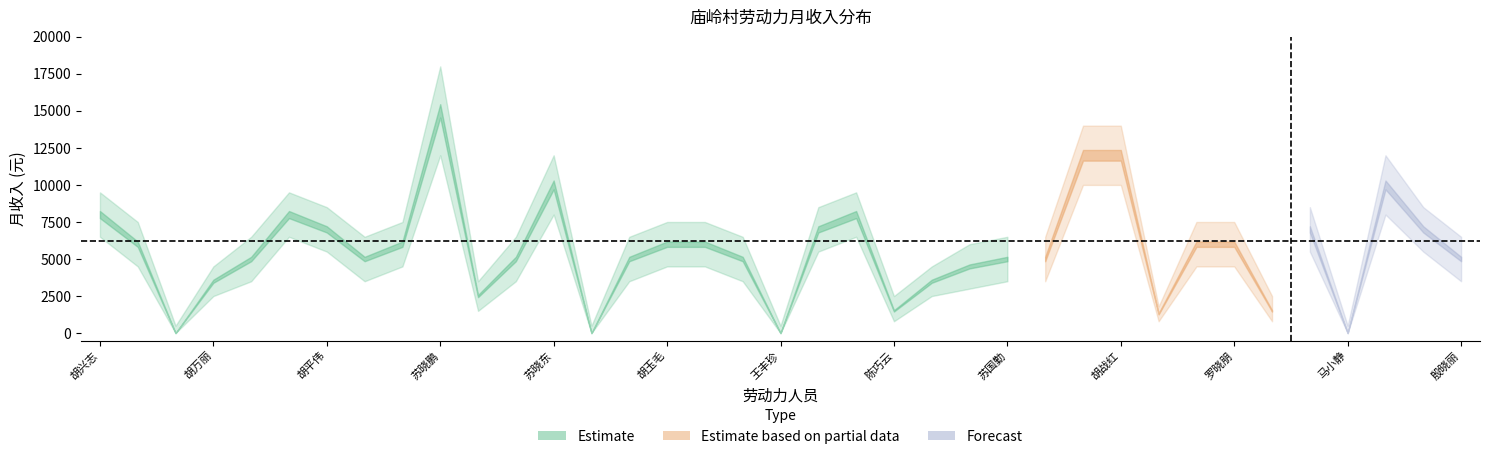

List the labels in order of income_upper value, largest first.

苏晓鹏, 胡战江, 胡战红, 苏晓东, 胡战林, 胡兴志, 胡平贵, 孙晓飞, 胡平伟, 胡建华, 胡鲜涛, 魏磊磊, 胡振朋, 苏长志, 胡玉毛, 罗金祥, 罗荣军, 罗晓朋, 王孟孟, 王长月, 苏顺志, 胡国旗, 罗康飞, 苏国勤, 苏凯, 殷晓丽, 胡丽, 胡万丽, 胡娟娟, 朱元丽, 陈巧云, 徐姣华, 曹焕英, 方冬娃, 东改焕, 王丰珍, 马小静